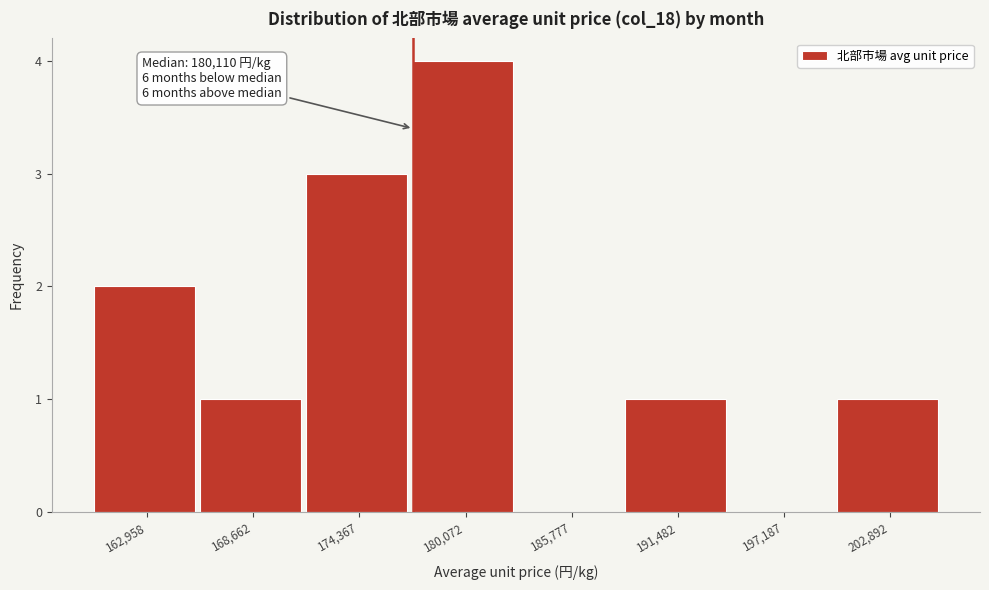

Reading left to right, what are all the values shown in this chart?

162,958=2	168,662=1	174,367=3	180,072=4	185,777=0	191,482=1	197,187=0	202,892=1